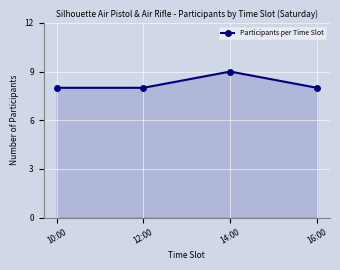

Reading left to right, extract all data points from this chart.

8	8	9	8